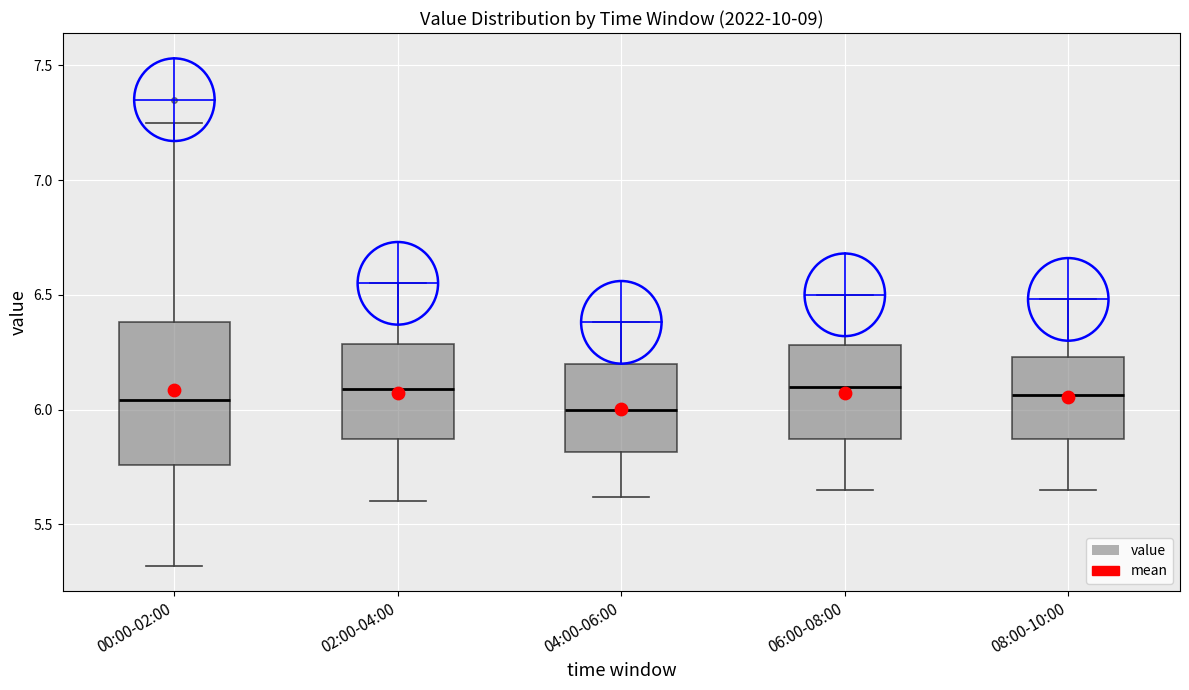

Reading left to right, read every box against the y-axis: the position of its median line, the range the box covers, and the ends of its whiskers. The values are not printed on the chart, so give them approximately, as read against the axis.

00:00-02:00: median 6.05, box 5.75 to 6.40, whiskers 5.30 to 7.25
02:00-04:00: median 6.10, box 5.85 to 6.30, whiskers 5.60 to 6.55
04:00-06:00: median 6.00, box 5.80 to 6.20, whiskers 5.60 to 6.40
06:00-08:00: median 6.10, box 5.85 to 6.30, whiskers 5.65 to 6.50
08:00-10:00: median 6.05, box 5.85 to 6.25, whiskers 5.65 to 6.50